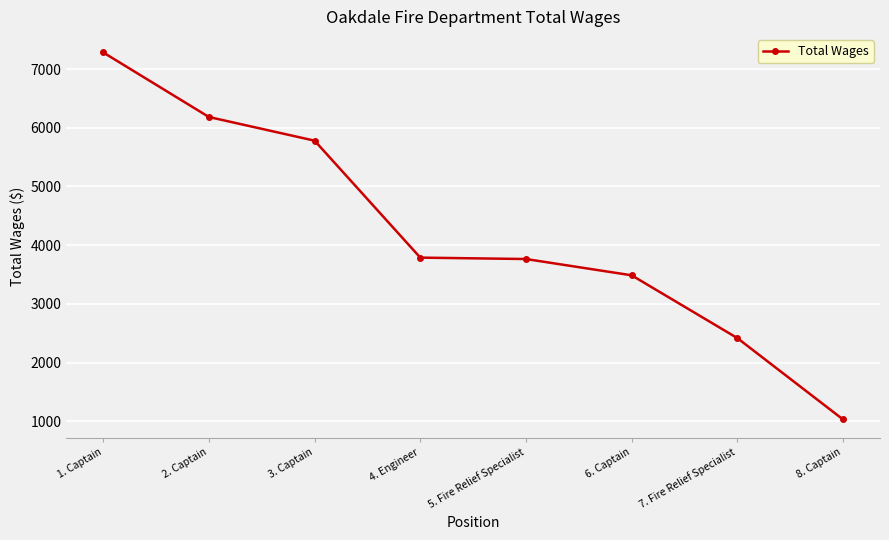

What is the change in value from 1. Captain to 2. Captain?

-1099